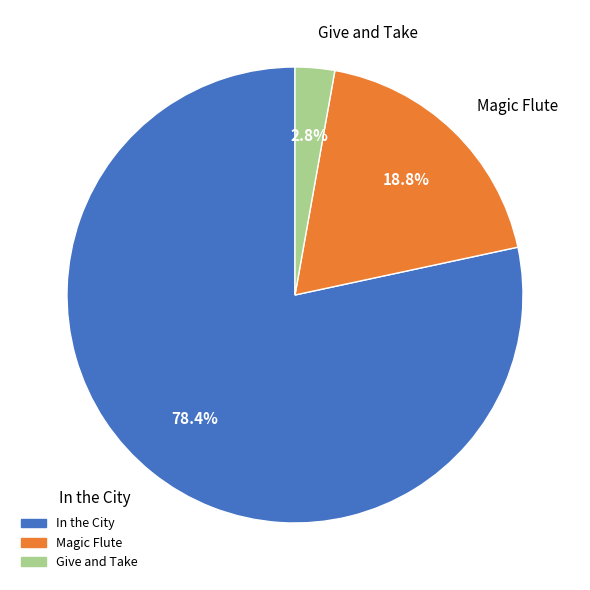

Which has a higher value, In the City or Give and Take?

In the City